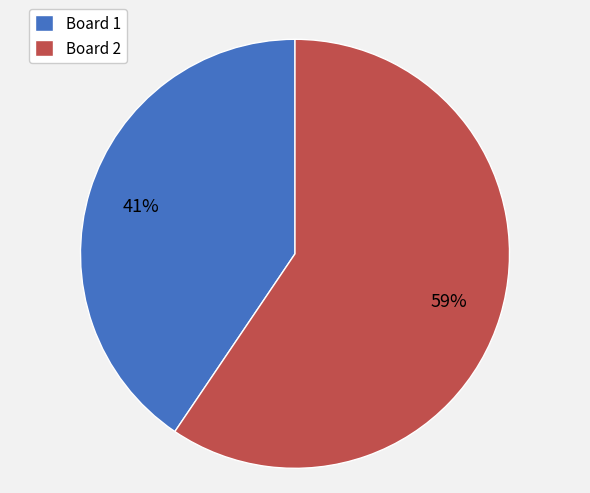

Rank the categories by value from lowest to highest.

Board 1, Board 2